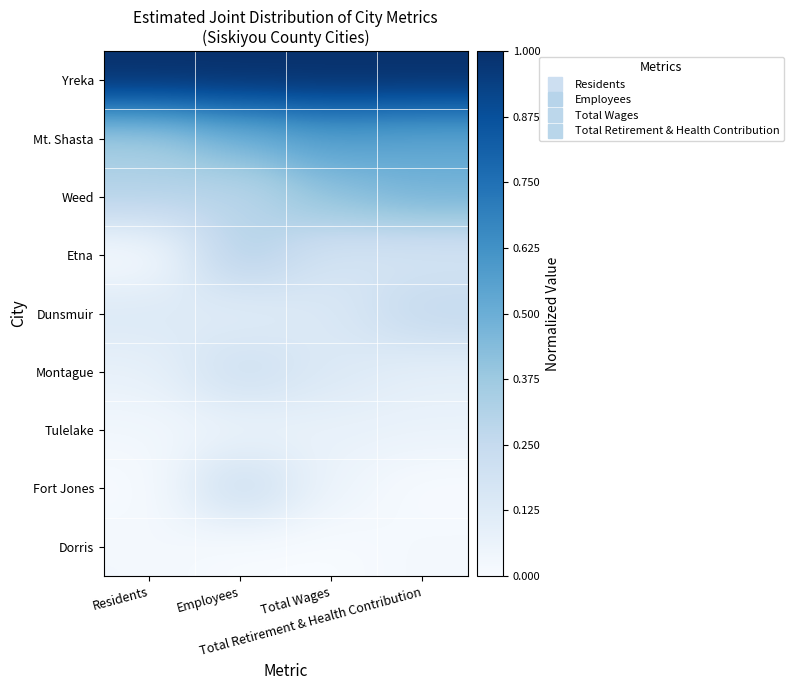

Reading right to left, what are all the values shown in this chart?

Yreka: Total Retirement & Health Contribution=1.0	Total Wages=1.0	Employees=1.0	Residents=1.0
Mt. Shasta: Total Retirement & Health Contribution=0.5	Total Wages=0.6	Employees=0.5	Residents=0.4
Weed: Total Retirement & Health Contribution=0.5	Total Wages=0.4	Employees=0.3	Residents=0.3
Etna: Total Retirement & Health Contribution=0.2	Total Wages=0.2	Employees=0.3	Residents=0.0
Dunsmuir: Total Retirement & Health Contribution=0.3	Total Wages=0.1	Employees=0.1	Residents=0.1
Montague: Total Retirement & Health Contribution=0.1	Total Wages=0.1	Employees=0.2	Residents=0.1
Tulelake: Total Retirement & Health Contribution=0.1	Total Wages=0.1	Employees=0.1	Residents=0.0
Fort Jones: Total Retirement & Health Contribution=0.0	Total Wages=0.1	Employees=0.2	Residents=0.0
Dorris: Total Retirement & Health Contribution=0.0	Total Wages=0.0	Employees=0.0	Residents=0.0